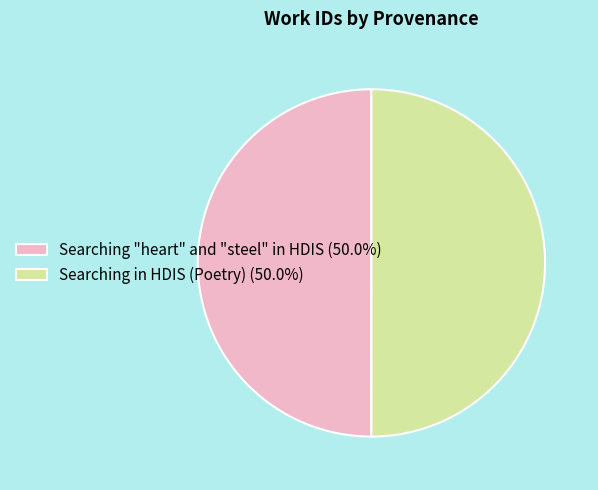

What is the ratio of the value at Searching "heart" and "steel" in HDIS to the value at Searching in HDIS (Poetry)?

1.0